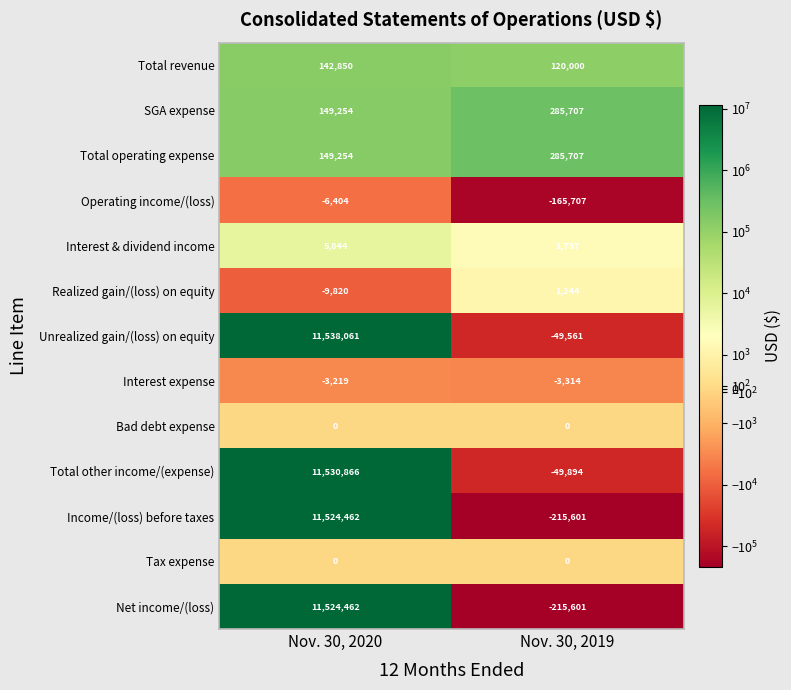

What is the sum of all Realized gain/(loss) on equity values?

-8576